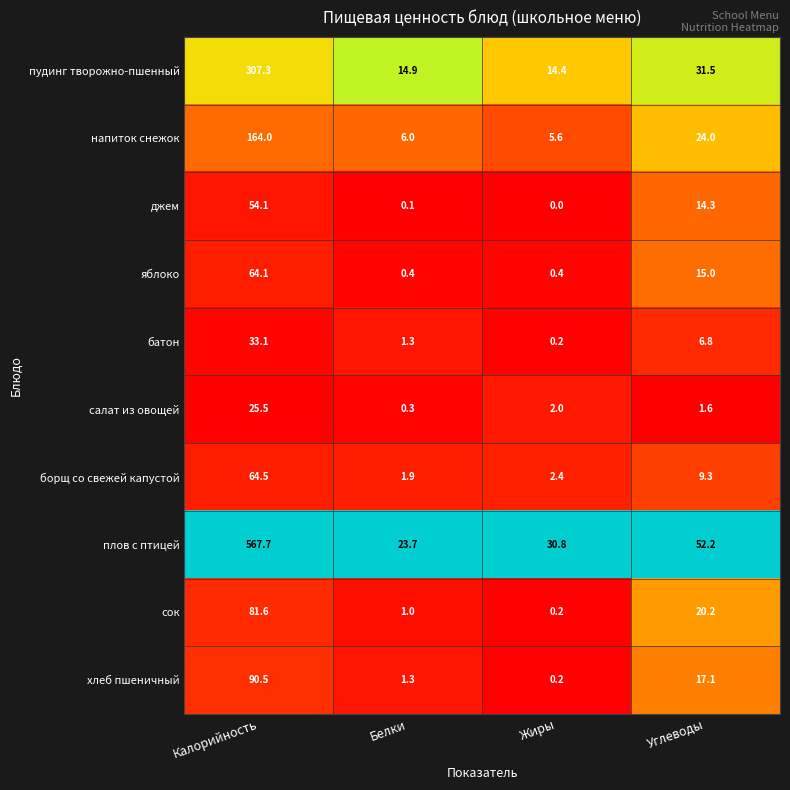

At which category is the sum across all series the highest?

Калорийность